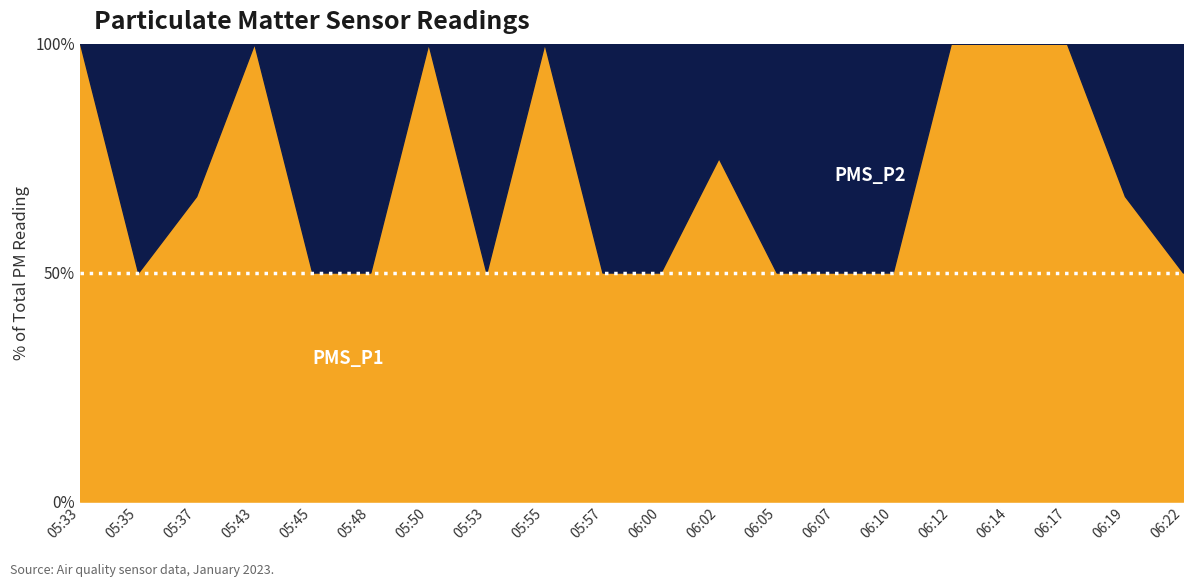

Reading right to left, extract all data points from this chart.

PMS_P1: 0.0	2.0	3.0	0.2	1.0	0.0	0.0	0.8	1.5	0.0	0.0	1.0	0.5	1.2	0.8	0.0	2.0	1.0	0.0	3.0
PMS_P2: 0.0	1.0	0.0	0.0	0.0	0.0	0.0	0.8	0.5	0.0	0.0	0.0	0.5	0.0	0.8	0.0	0.0	0.5	0.0	0.0